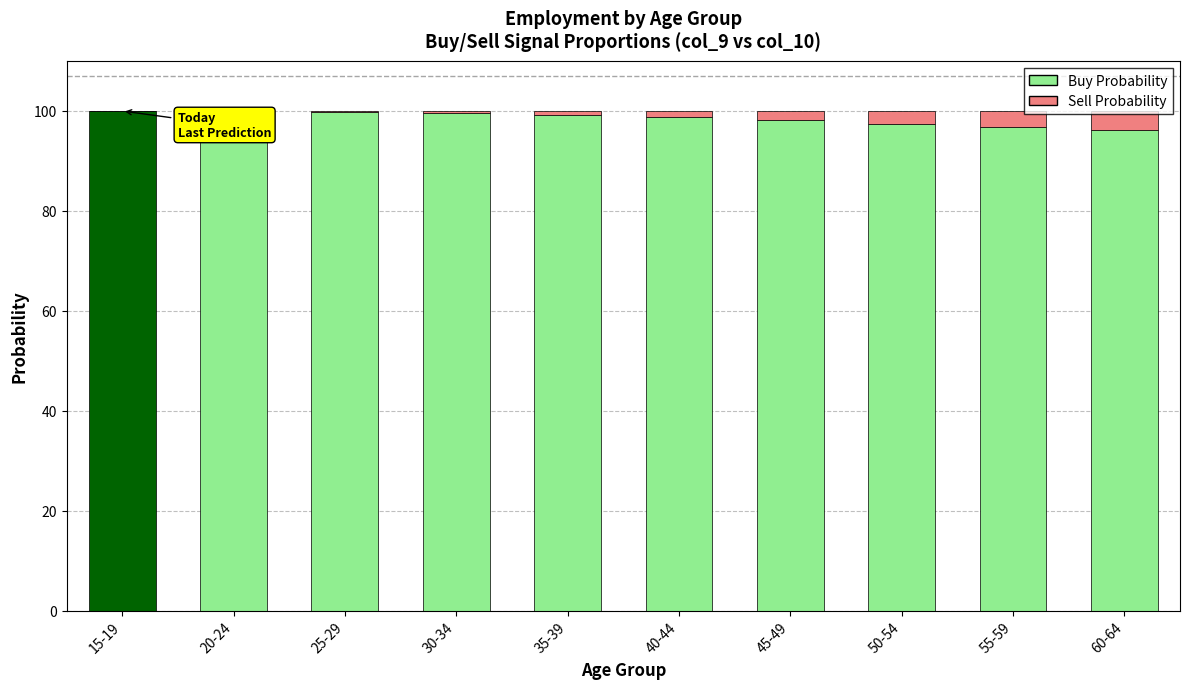

Is it true that Buy Probability equals 54.5 at 40-44?

False